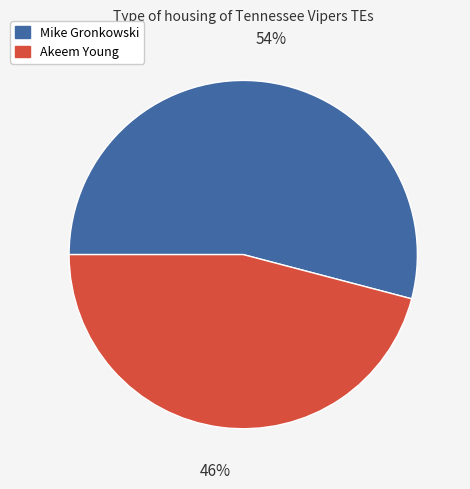

Between Mike Gronkowski and Akeem Young, which is larger?

Mike Gronkowski